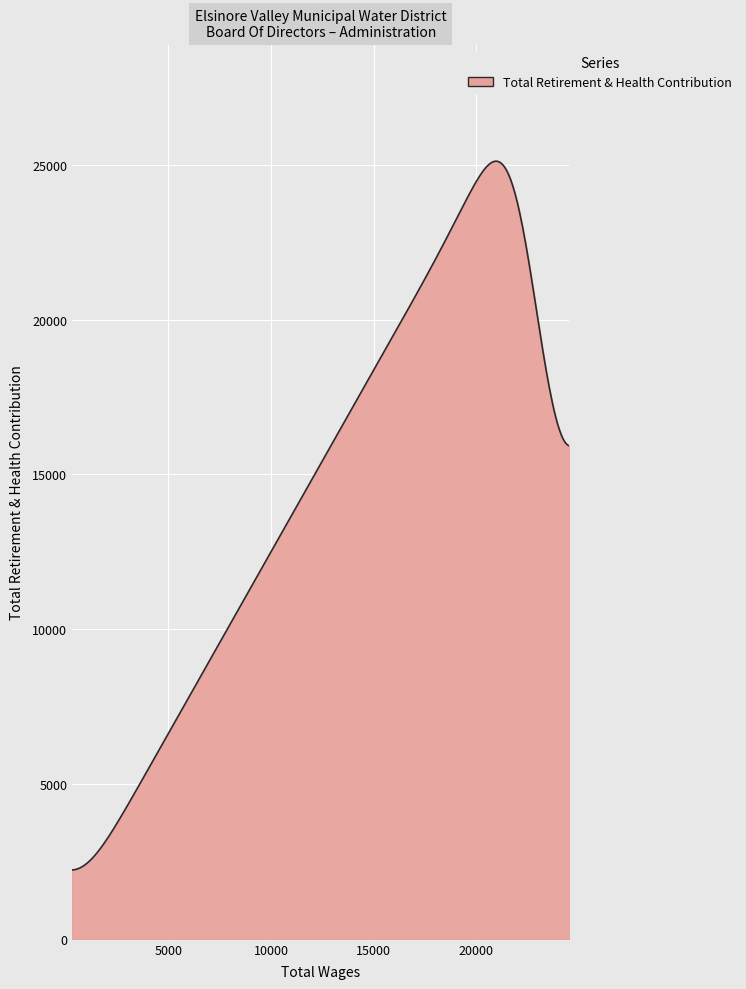

What is the maximum value shown in the chart?

25120.0